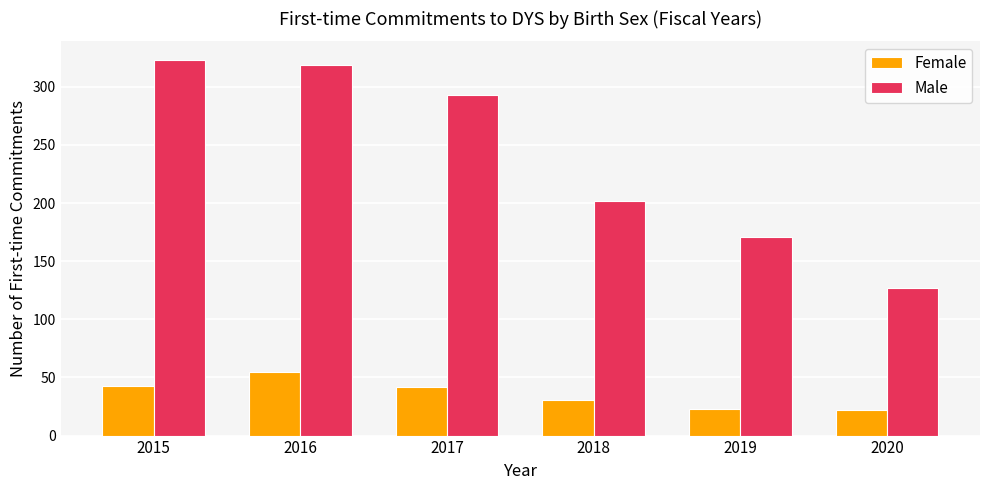

Between 2016 and 2020, which series saw the biggest shift?

Male